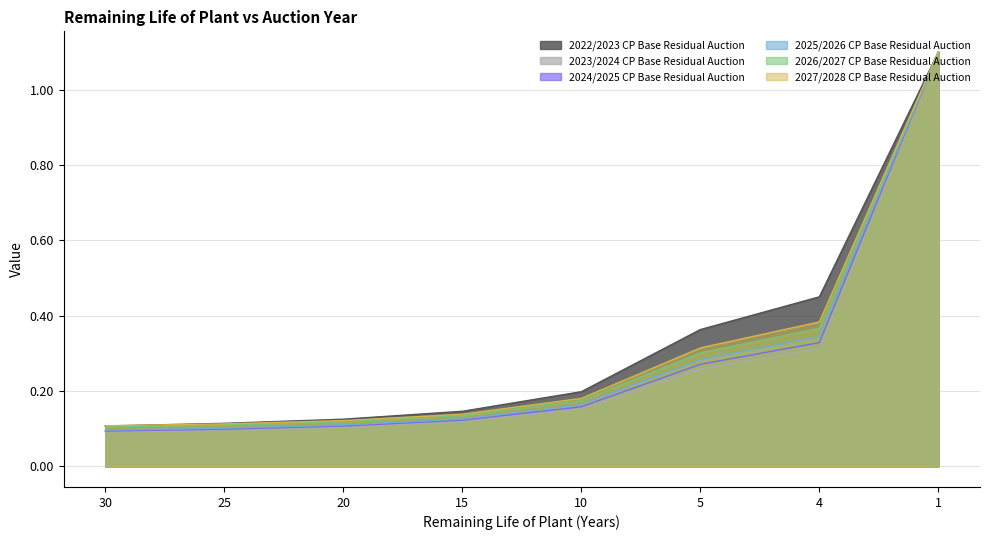

What is the total value across all series at 10?

1.0